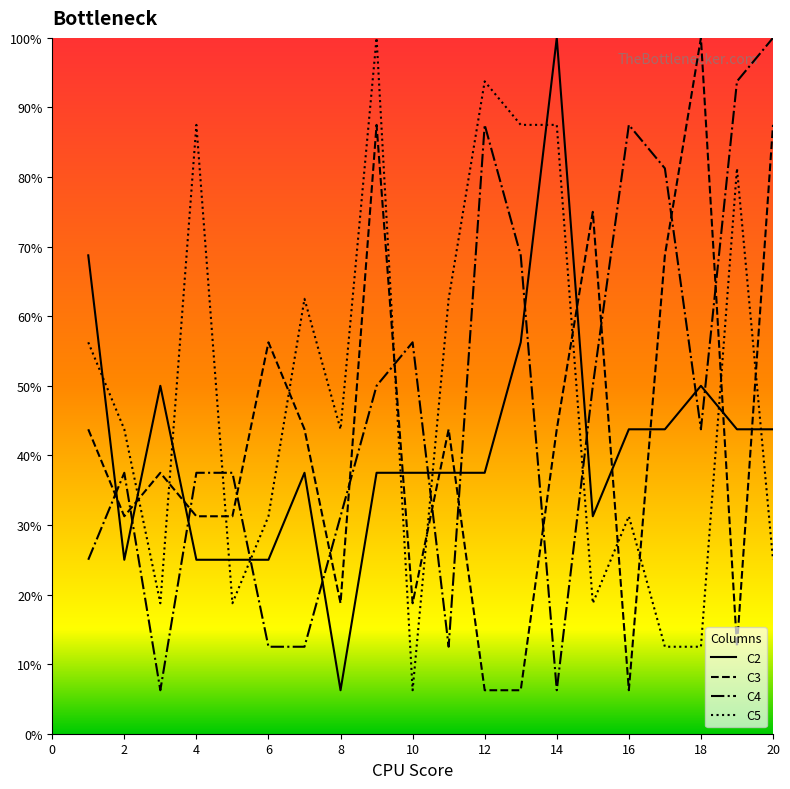

What is the average value of the C4 series?

46.9